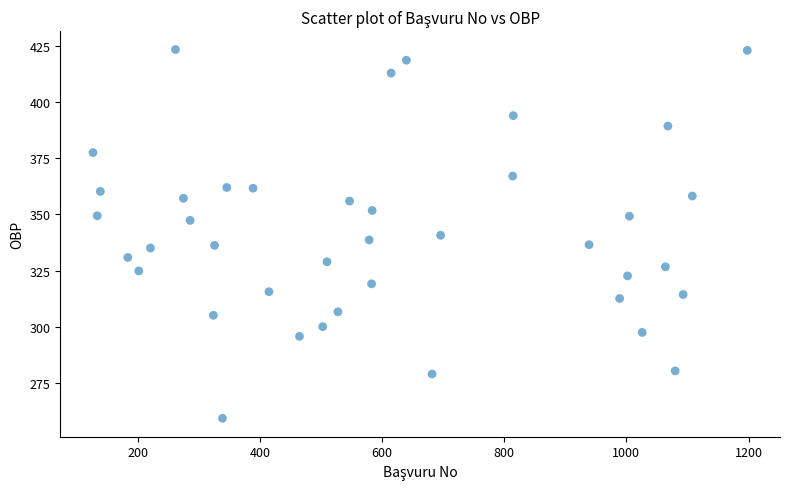

What is the range of Y values (max minus min)?

163.9